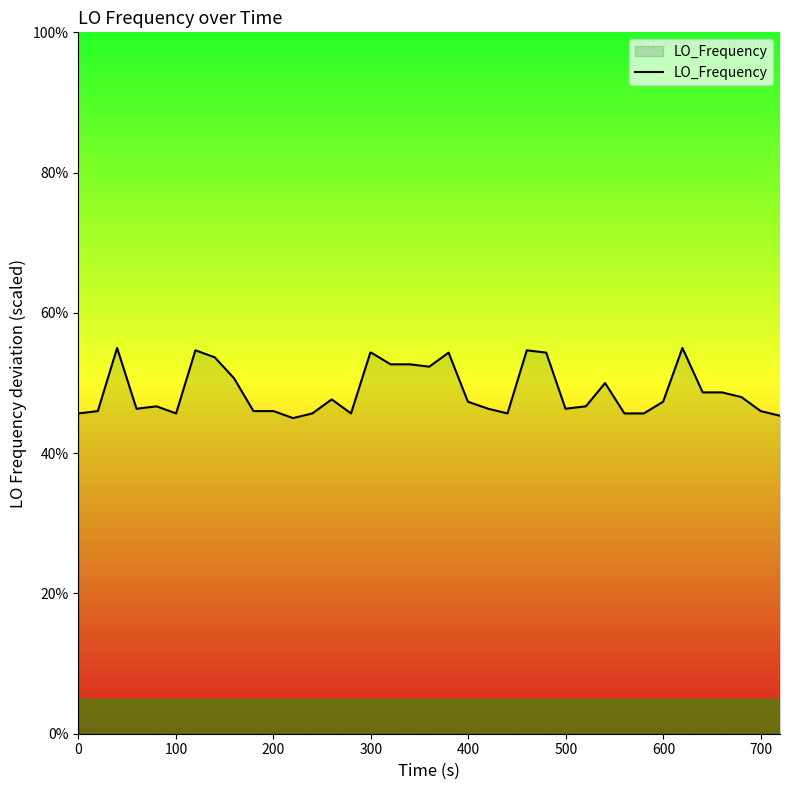

What is the maximum value shown in the chart?

55.0